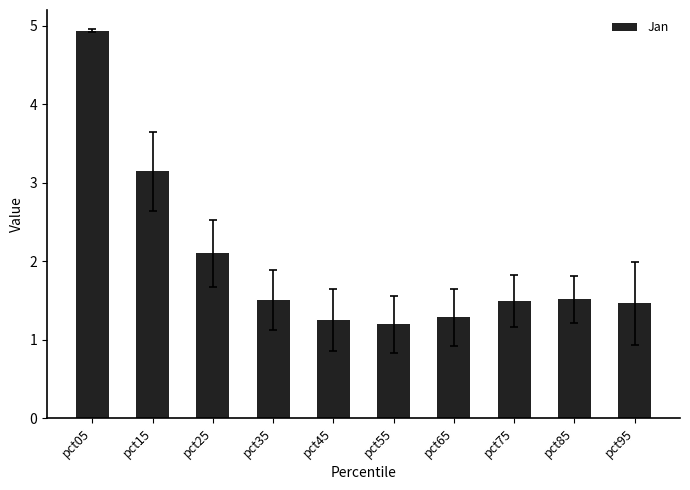

The chart shows a value of 1.3 at pct65. True or false?

True